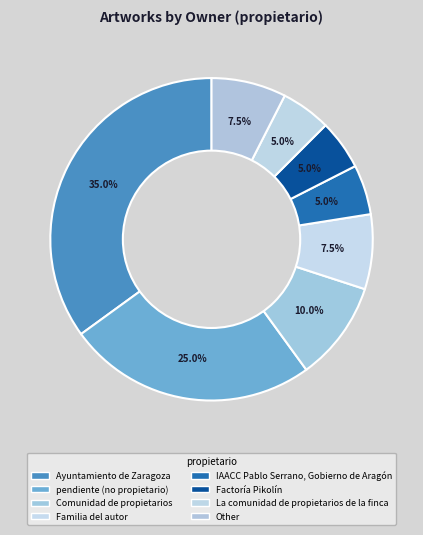

Is it true that Factoría Pikolín is 15% of the pie?

False